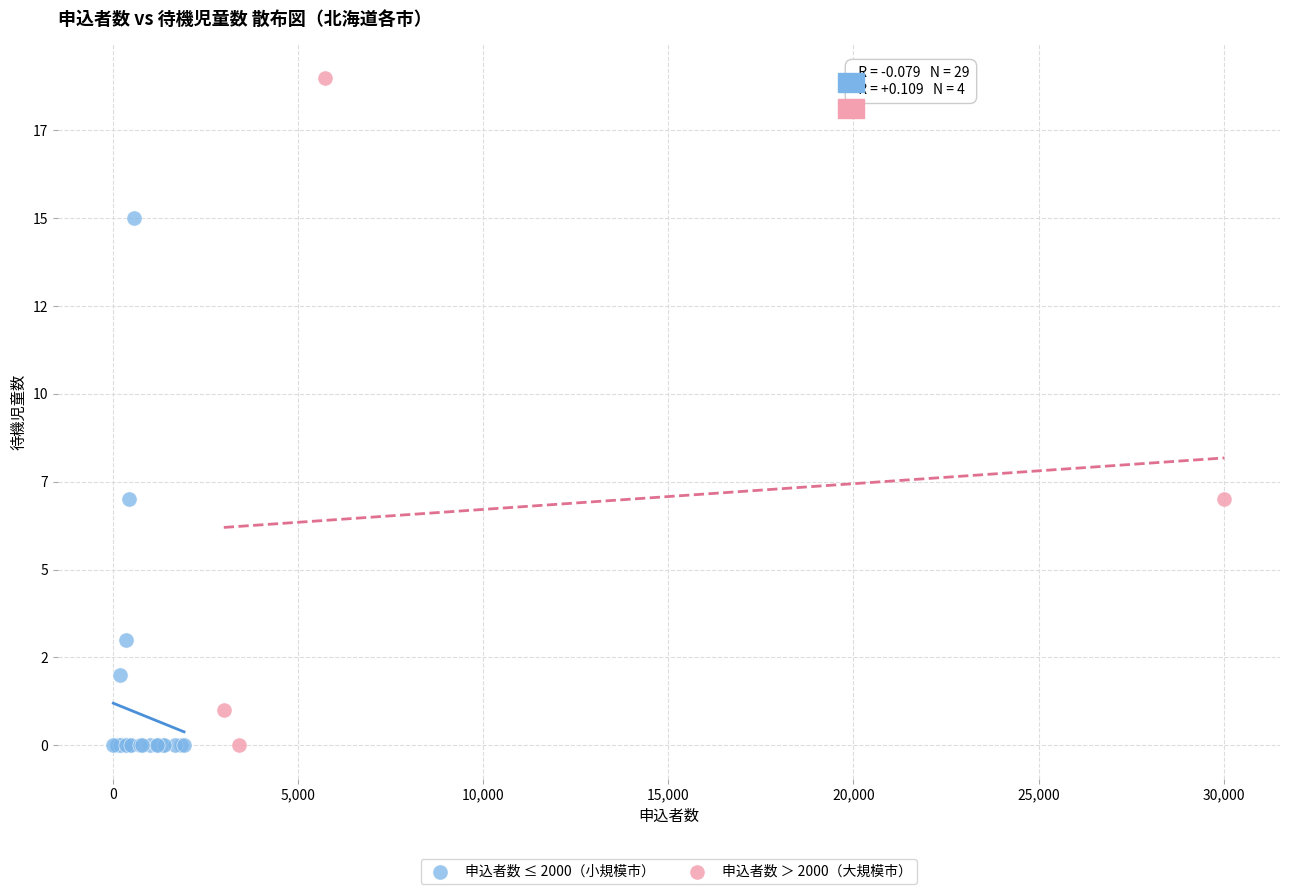

Which series has the largest Y range (max minus min)?

申込者数 ＞ 2000（大規模市）